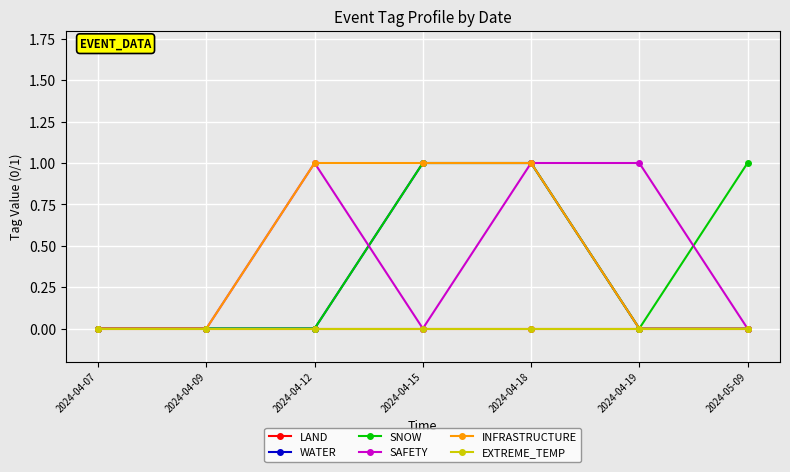

Does the chart have visible grid lines?

Yes